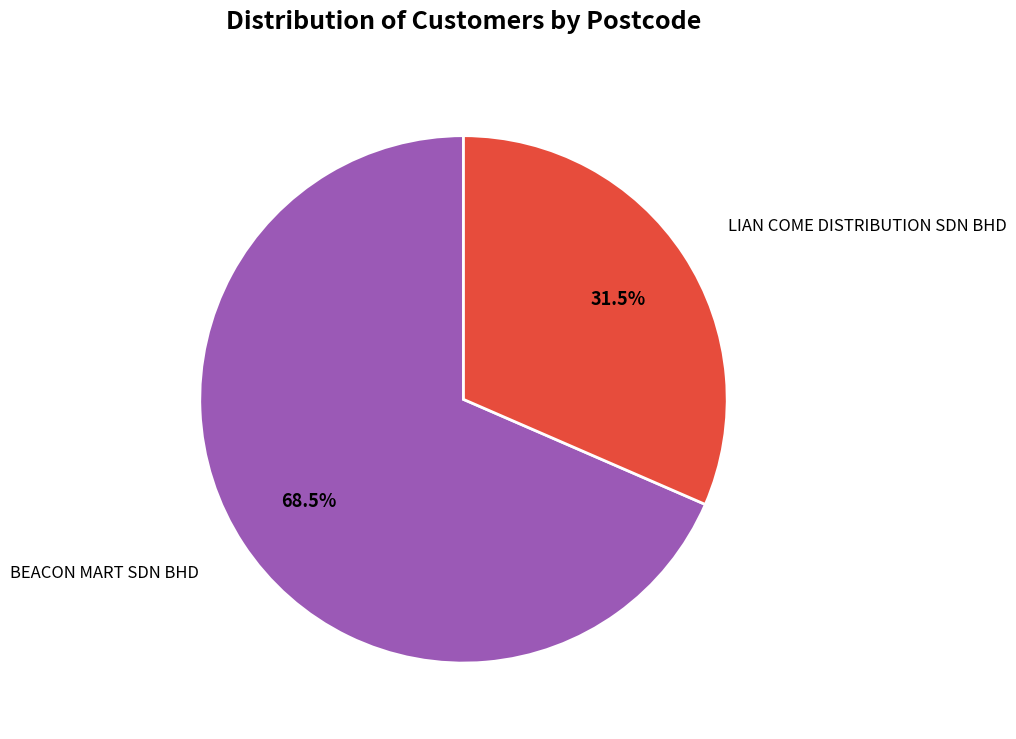

Is there any slice that represents more than half of the pie?

Yes